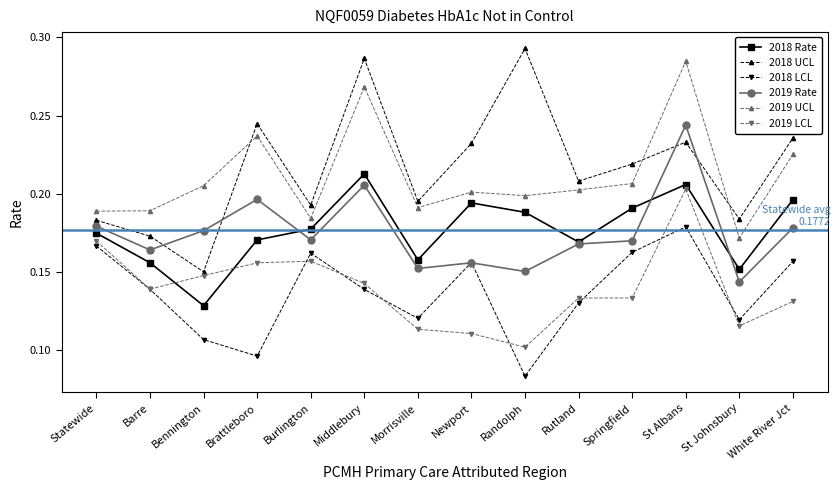

At which label is 2018 UCL closest to 0?

Bennington